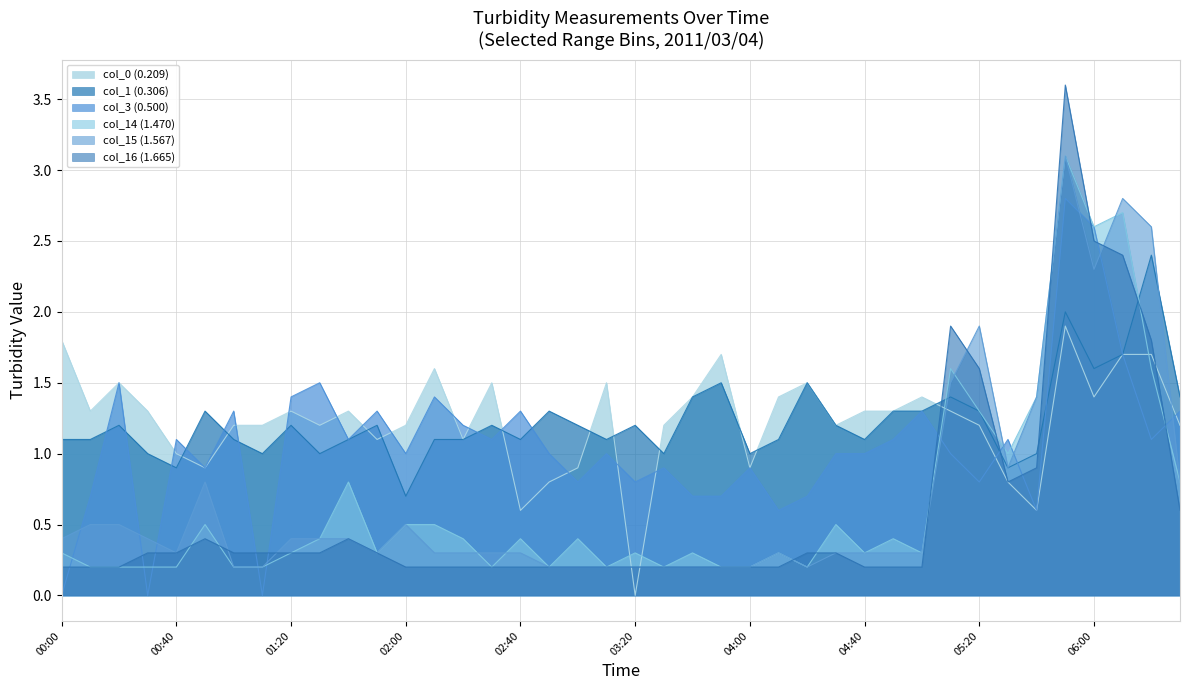

Which series has the largest total across all categories?

col_0 (0.209)